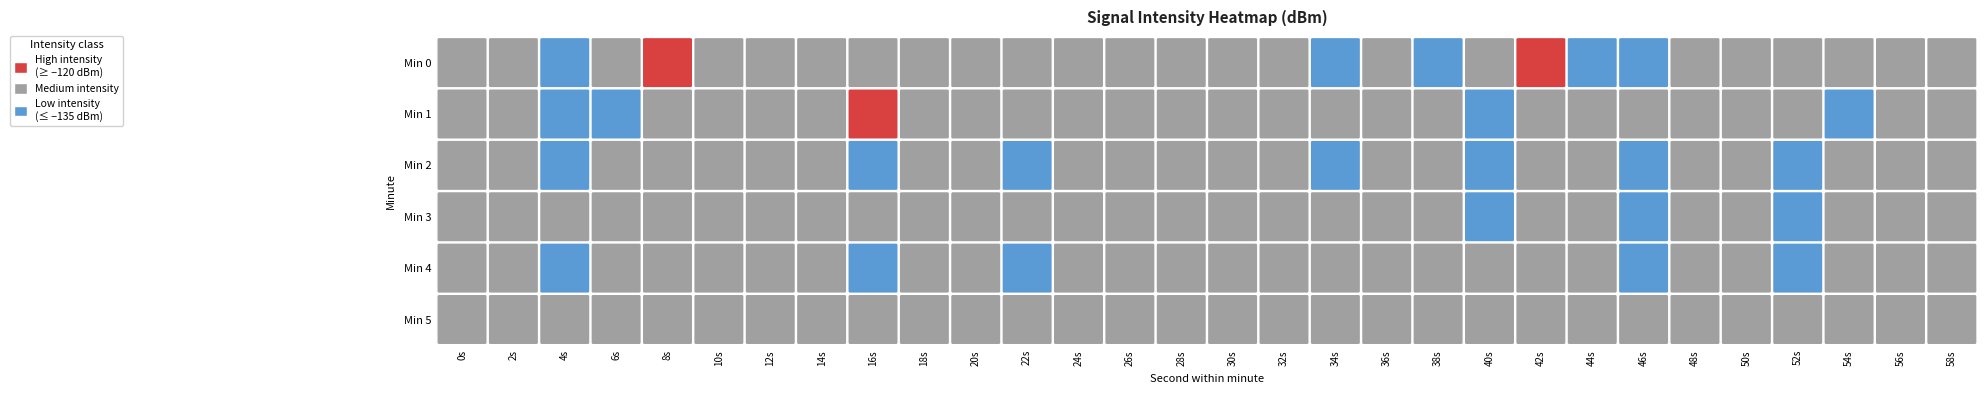

At which category is the sum across all series the highest?

4